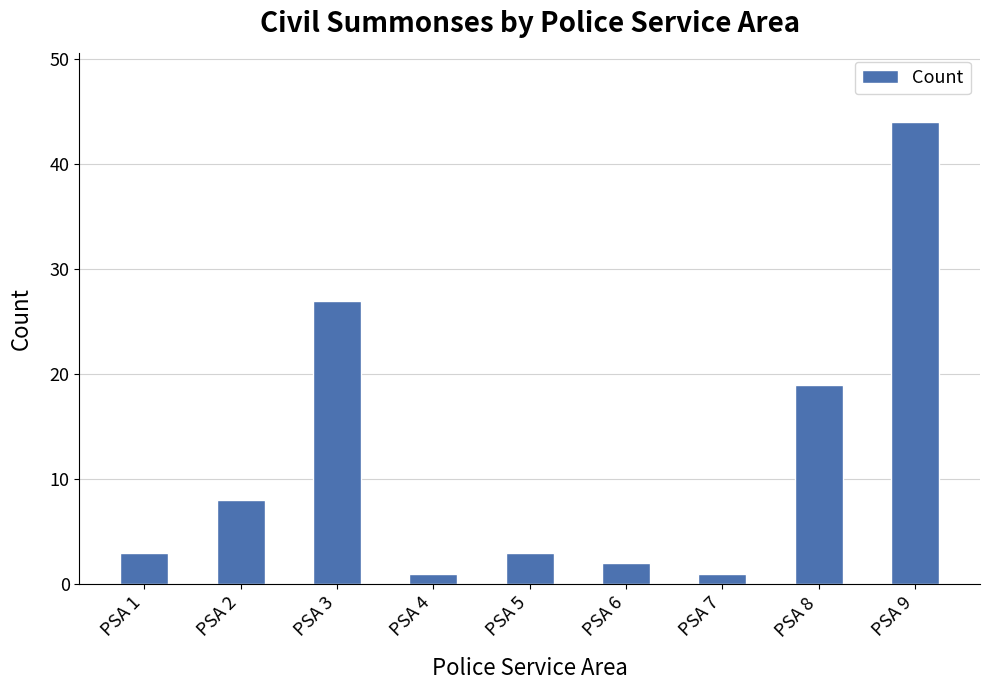

Reading right to left, list all the values displayed in this chart.

PSA 9=44	PSA 8=19	PSA 7=1	PSA 6=2	PSA 5=3	PSA 4=1	PSA 3=27	PSA 2=8	PSA 1=3